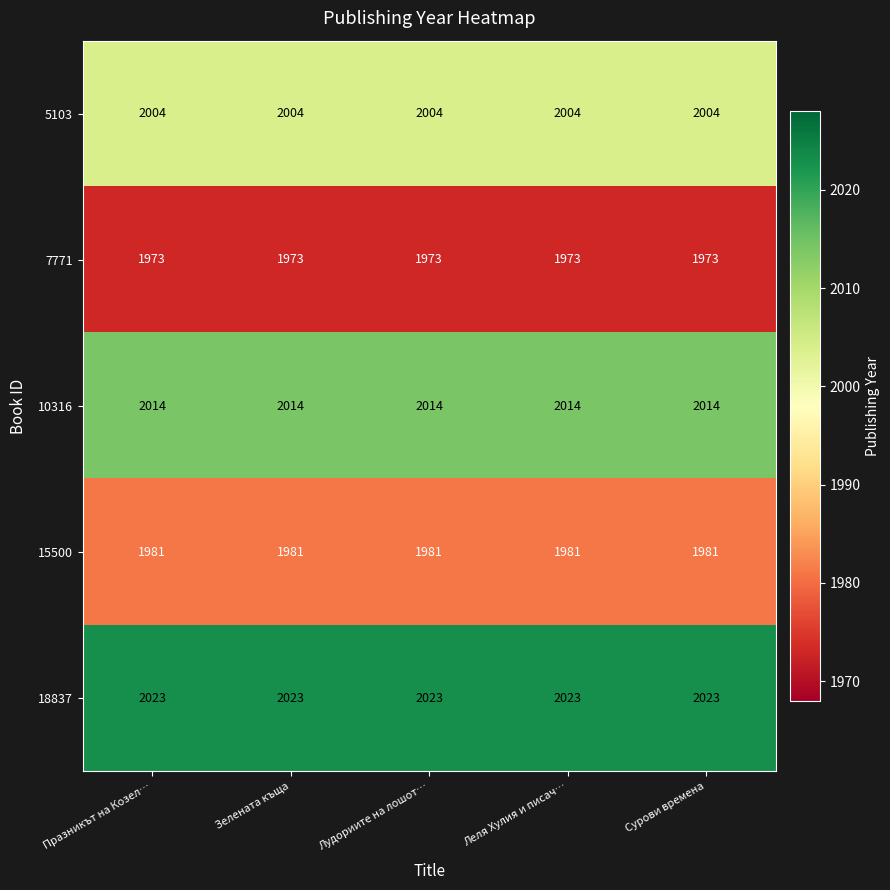

List the series in order of their peak value, lowest first.

7771, 15500, 5103, 10316, 18837